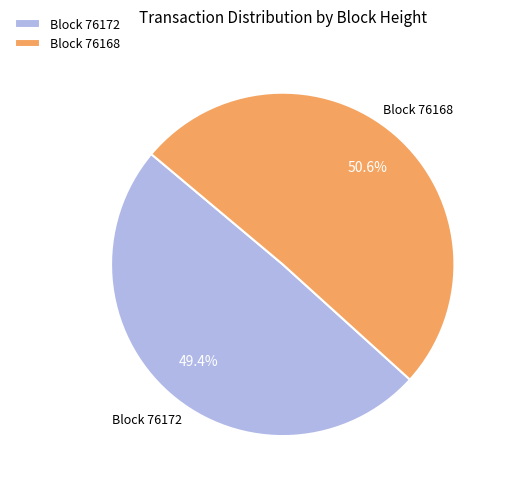

Is the sum of Block 76172 and Block 76168 greater than half?

Yes